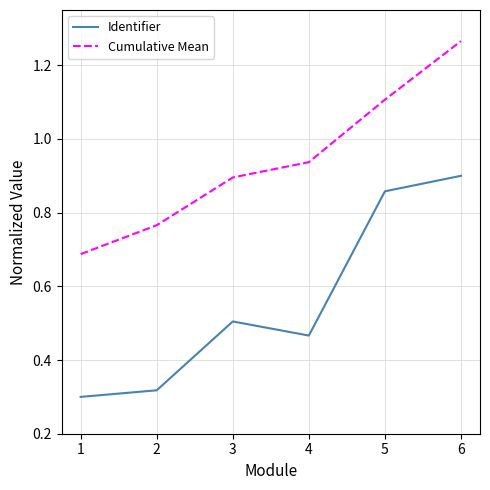

What is the total value across all series at 3?

1.4